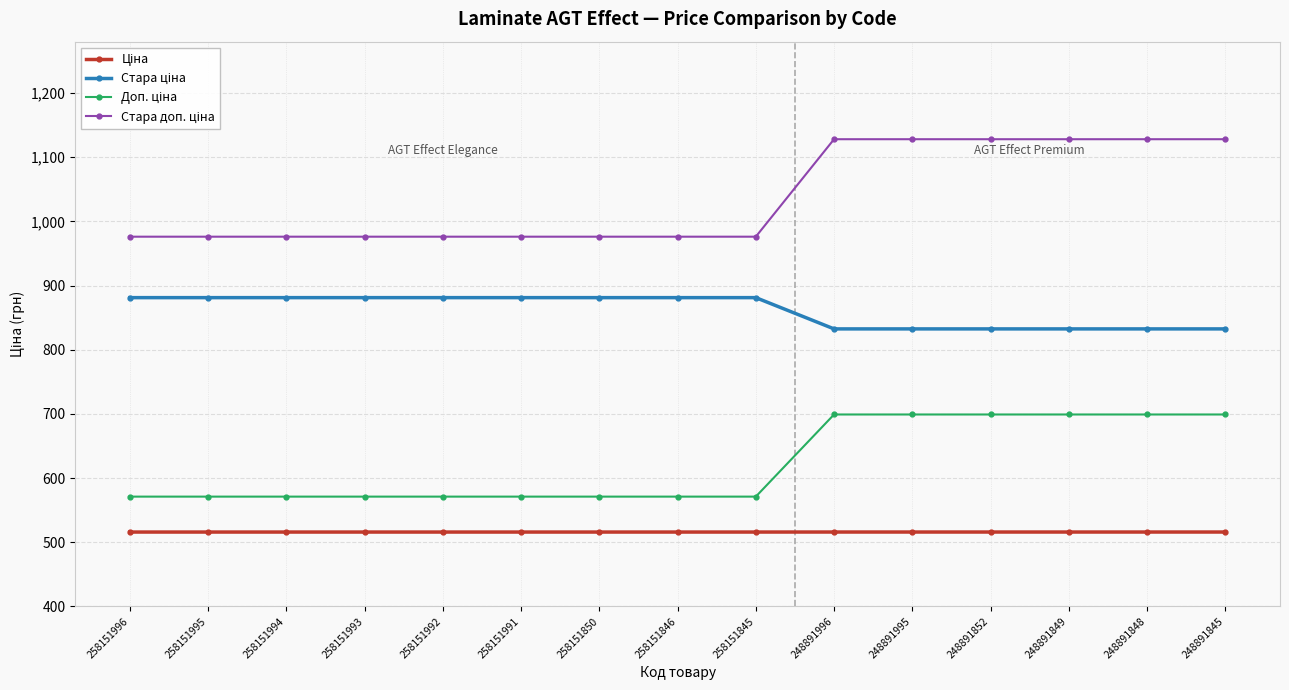

What is the difference between the highest and lowest values at 258151994?

460.3